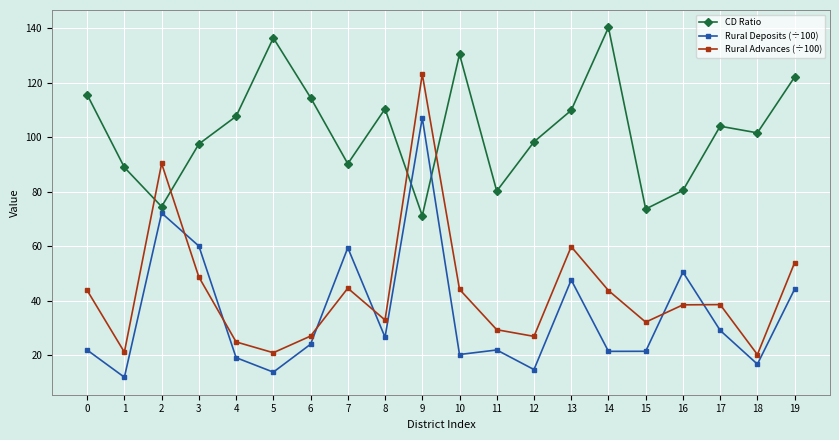

True or false: Rural Deposits (÷100) and CD Ratio cross at least once.

True